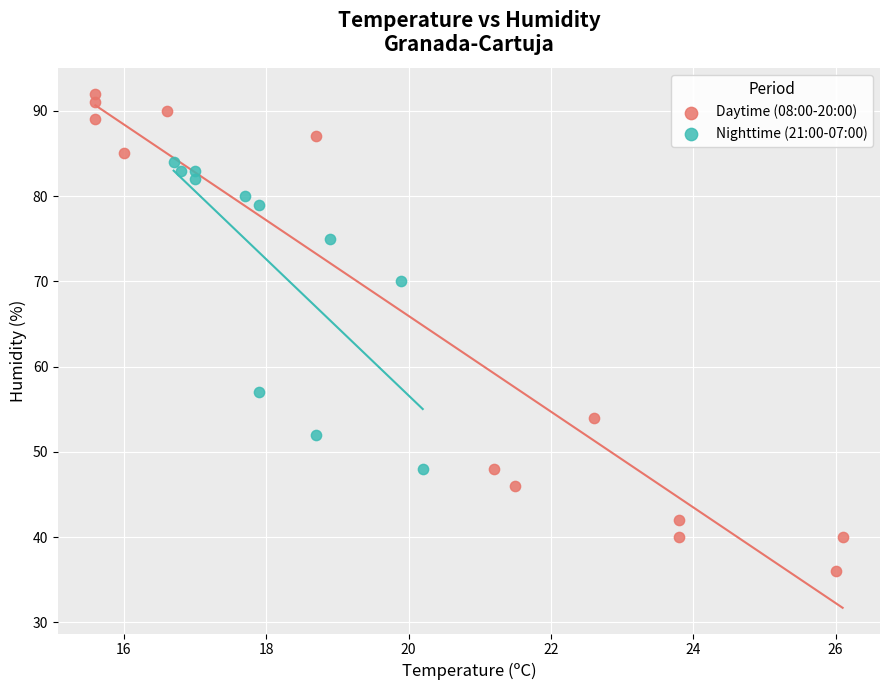

What are all the series names shown in the legend?

Daytime (08:00-20:00), Nighttime (21:00-07:00)